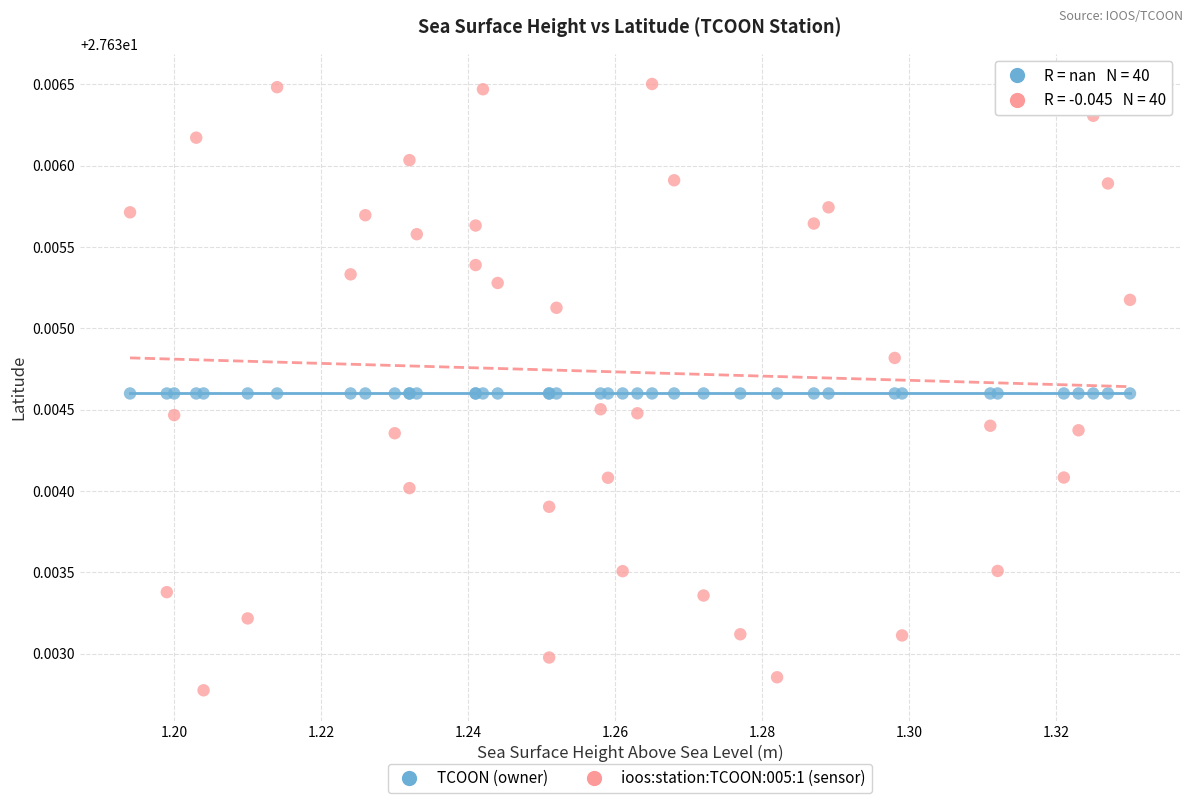

Which series contains the highest Y value?

ioos:station:TCOON:005:1 (sensor)